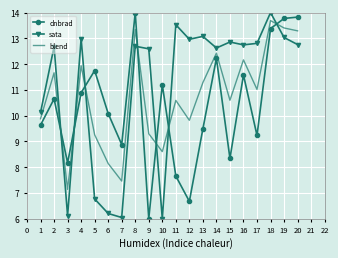

The sata series shows 9.1 at 9. True or false?

False